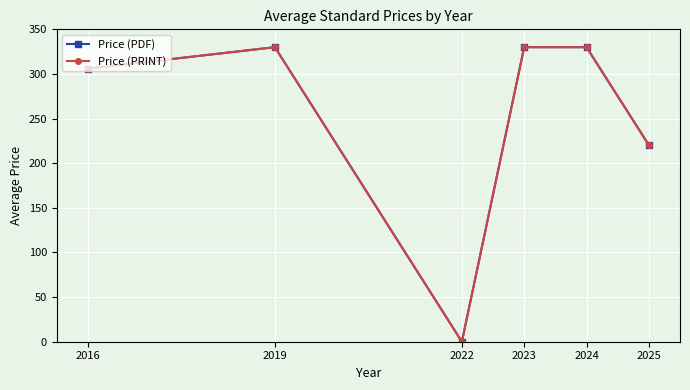

Does the chart have visible grid lines?

Yes